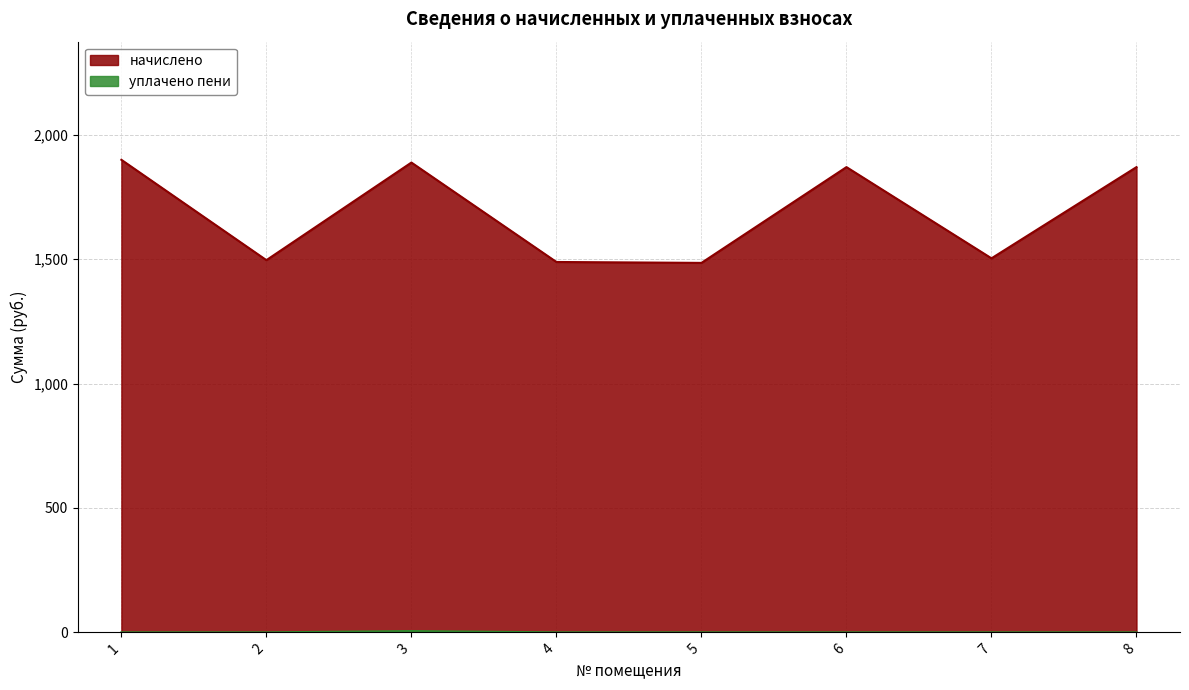

What is the difference between the maximum and minimum values in the начислено series?

414.3